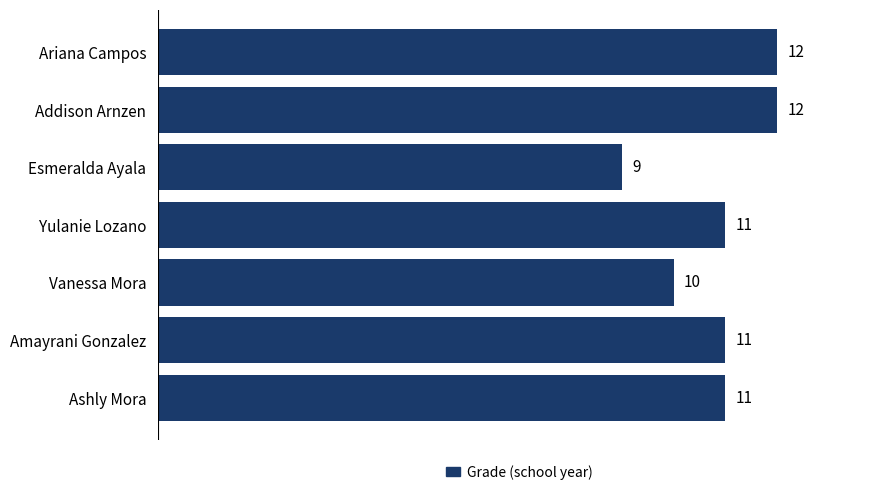

What is the change in value from Esmeralda Ayala to Ariana Campos?

+3